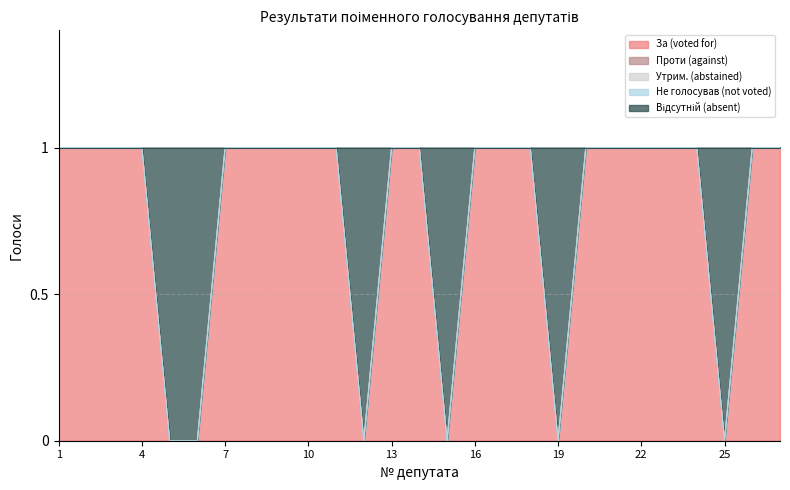

True or false: Утрим. (abstained) and За (voted for) cross at least once.

False